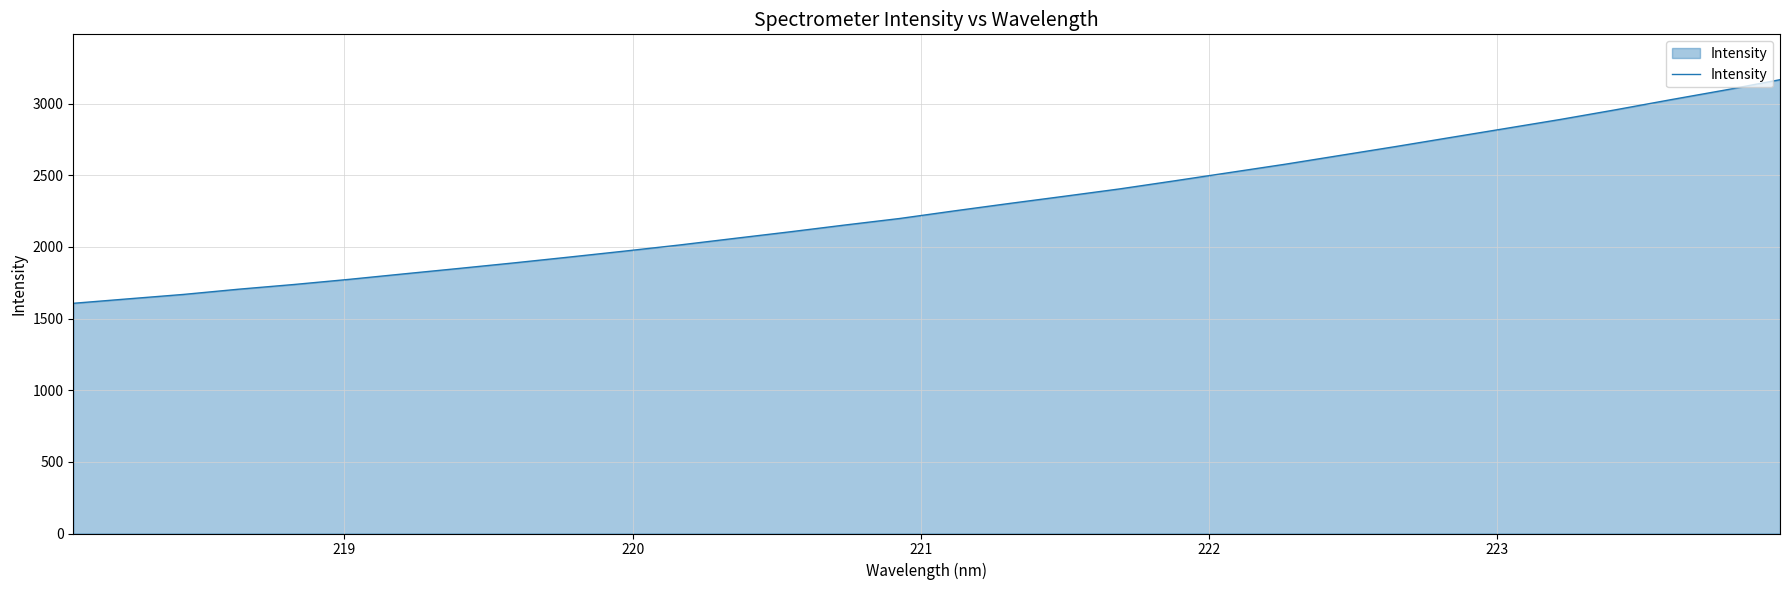

How many lines are shown in the chart?

1